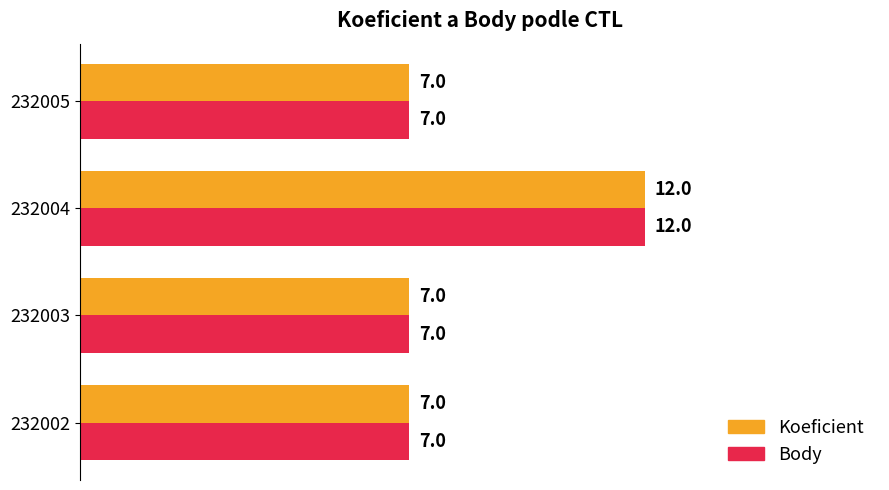

Count the Body values in the range 7 to 12.

4